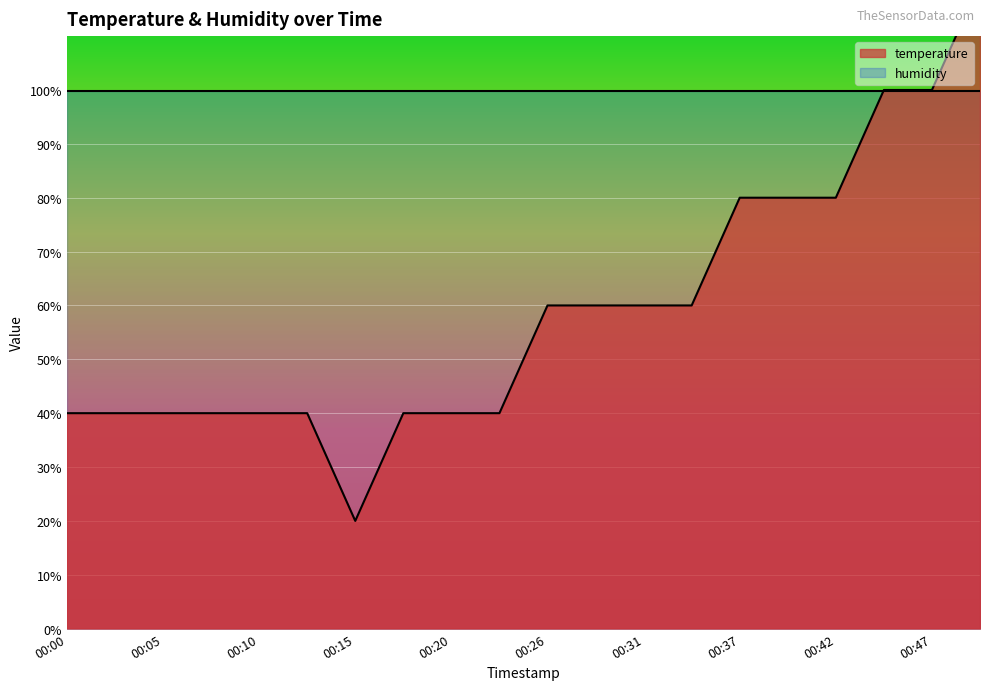

Where is the first local minimum?

00:15